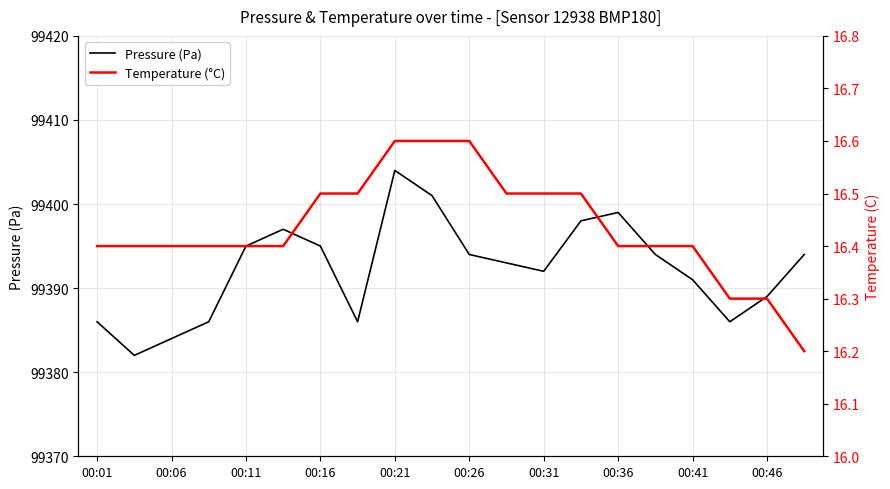

How many interior local valleys does the Pressure (Pa) series have?

4